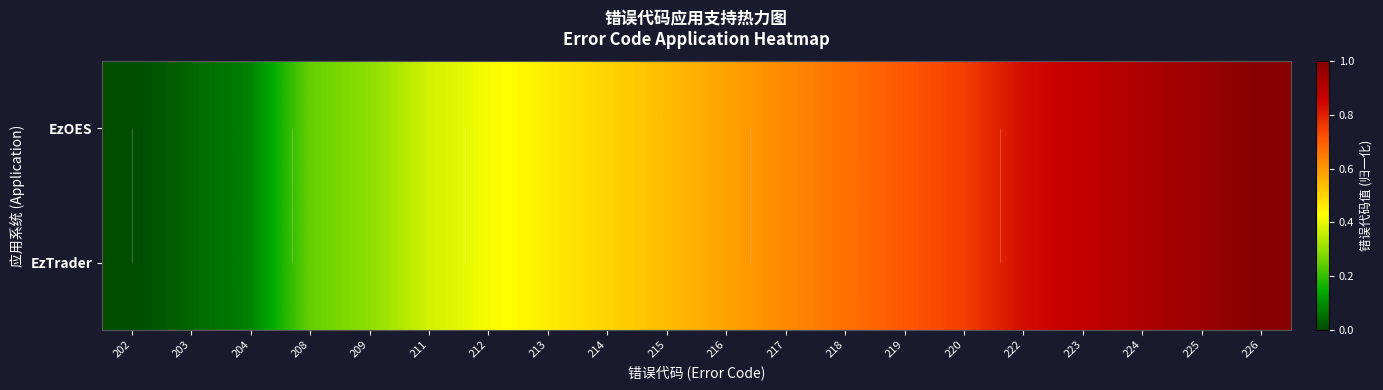

Between 225 and 209, which is larger?

225